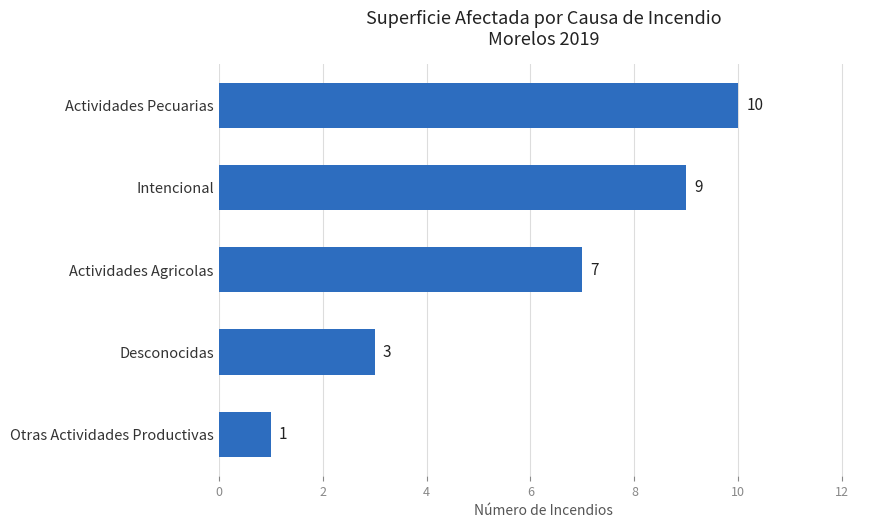

Reading bottom to top, what are all the values shown in this chart?

Otras Actividades Productivas=1	Desconocidas=3	Actividades Agricolas=7	Intencional=9	Actividades Pecuarias=10